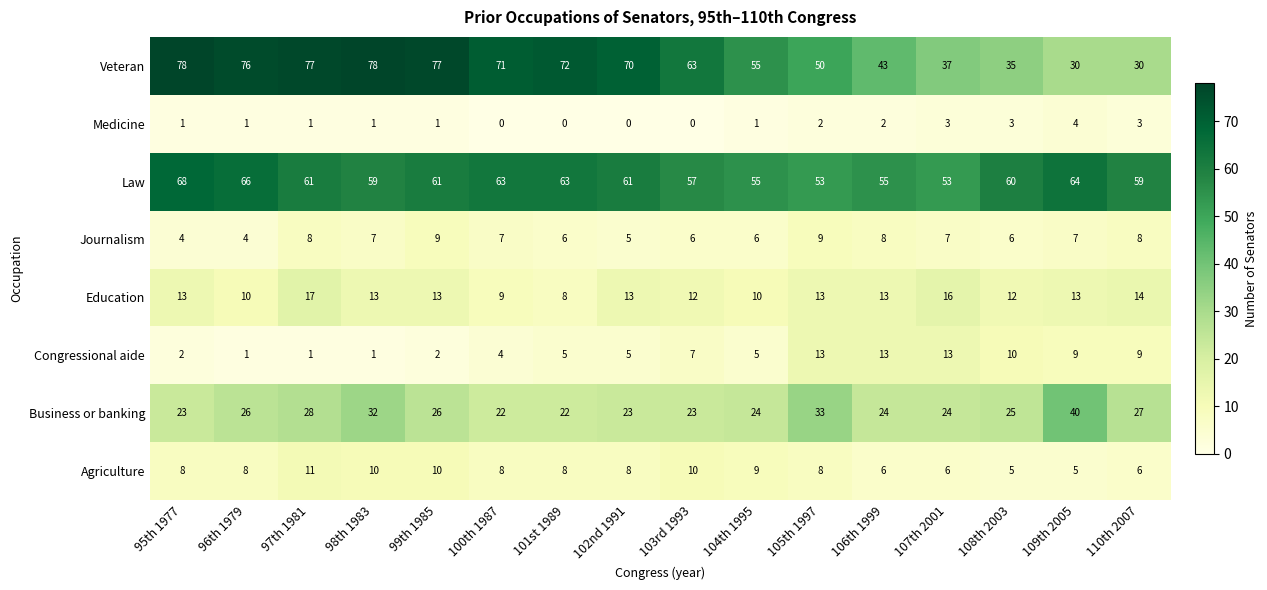

How many values in the Law series are below 61?

8